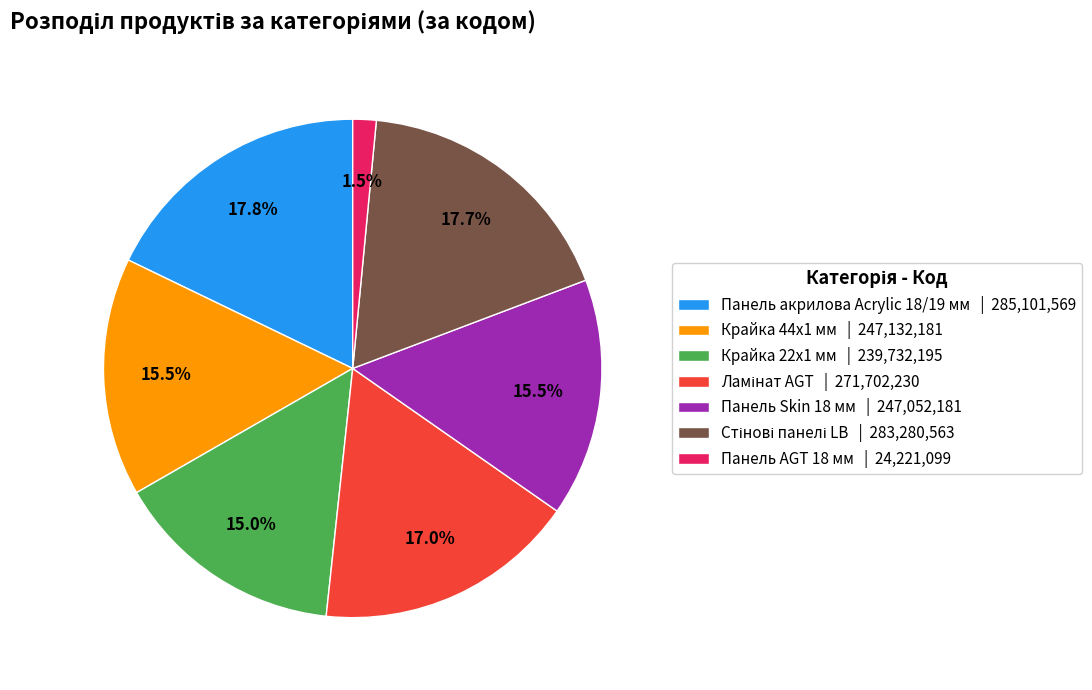

Which has a higher value, Панель AGT 18 мм | 24,221,099 or Крайка 44x1 мм | 247,132,181?

Крайка 44x1 мм | 247,132,181